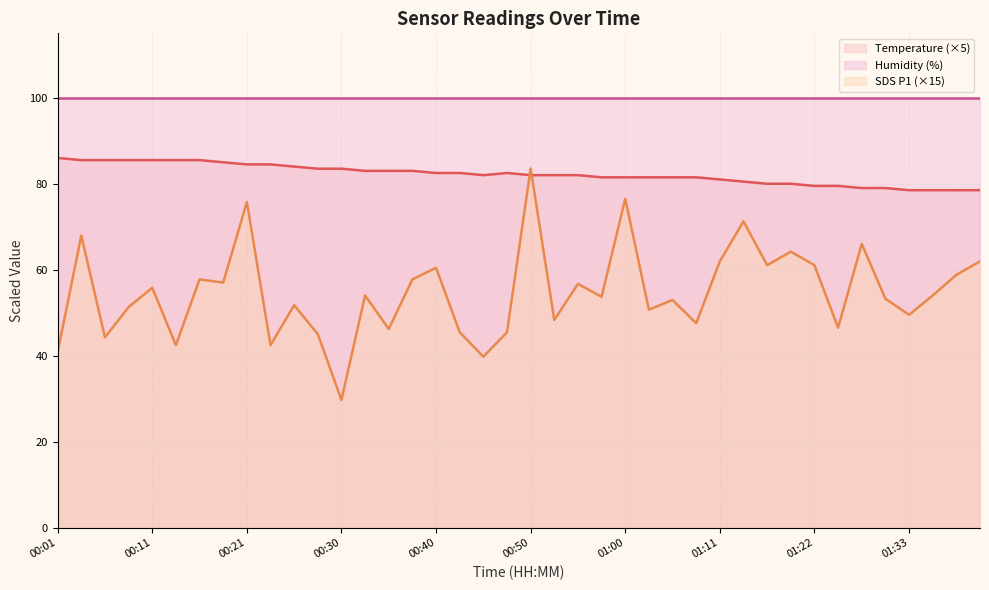

Which series has the widest spread of values?

SDS P1 (×15)